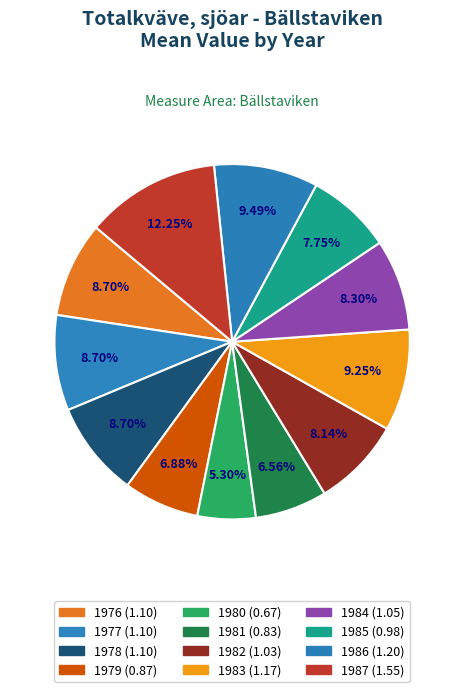

Is it true that 1984 is 1% of the pie?

False